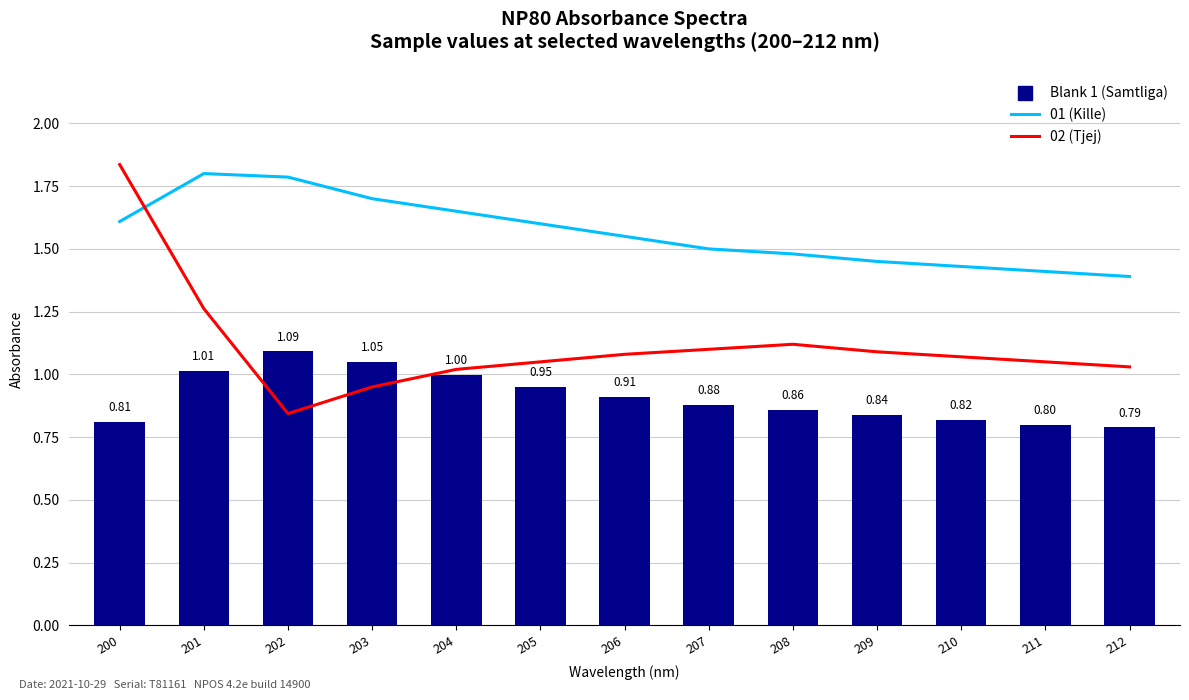

List the series in order of their peak value, highest first.

02 (Tjej), 01 (Kille), Blank 1 (Samtliga)